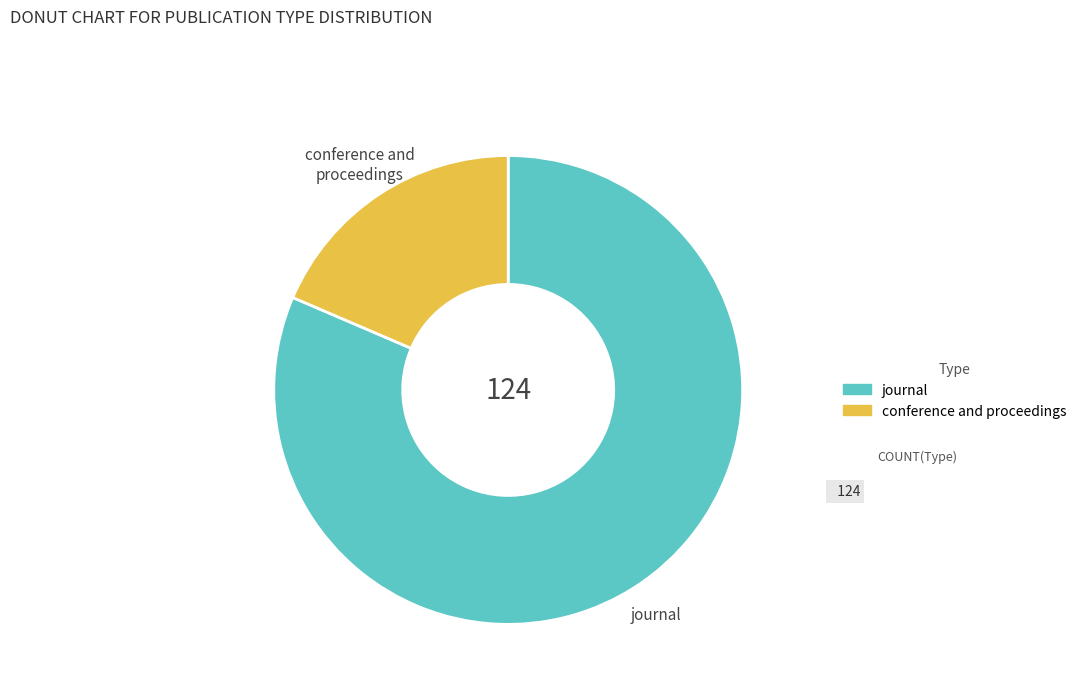

Which category has the biggest portion of the pie?

journal